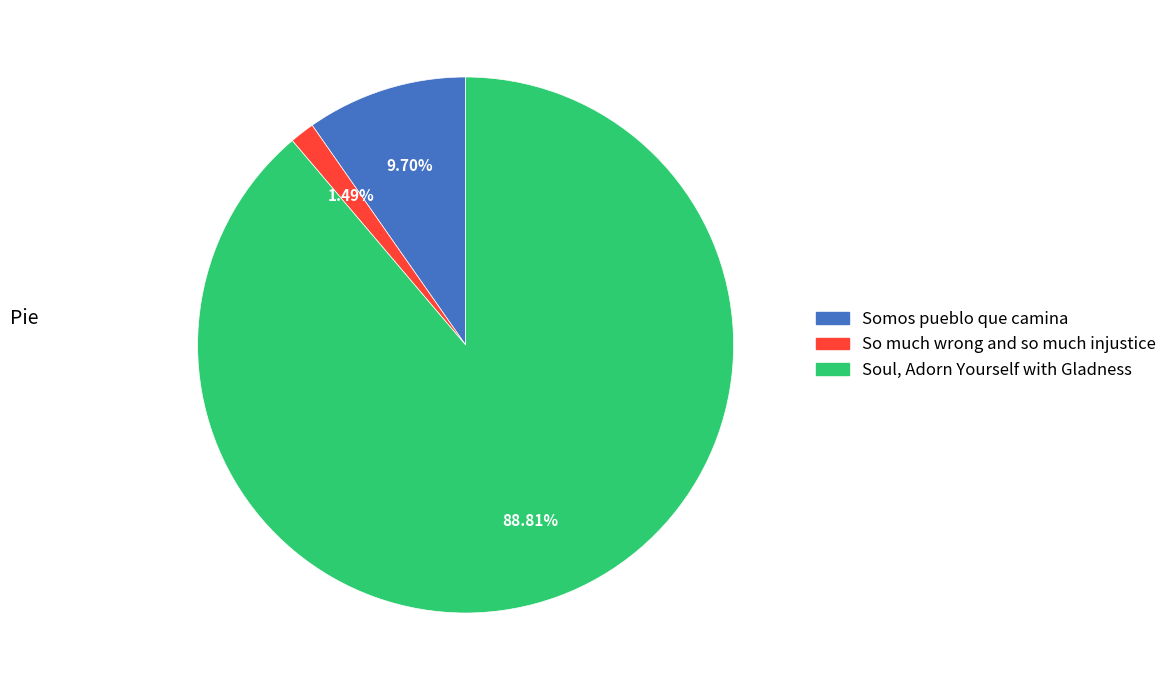

What percentage is NOT represented by Soul, Adorn Yourself with Gladness?

11.2%